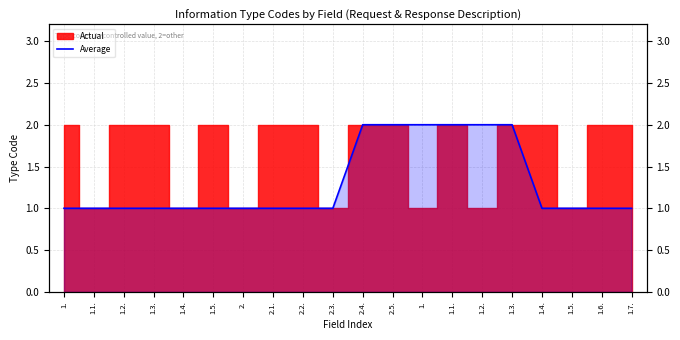

Reading right to left, extract all data points from this chart.

1.7.=1	1.6.=1	1.5.=1	1.4.=1	1.3.=2	1.2.=2	1.1.=2	1.=2	2.5.=2	2.4.=2	2.3.=1	2.2.=1	2.1.=1	2.=1	1.5.=1	1.4.=1	1.3.=1	1.2.=1	1.1.=1	1.=1